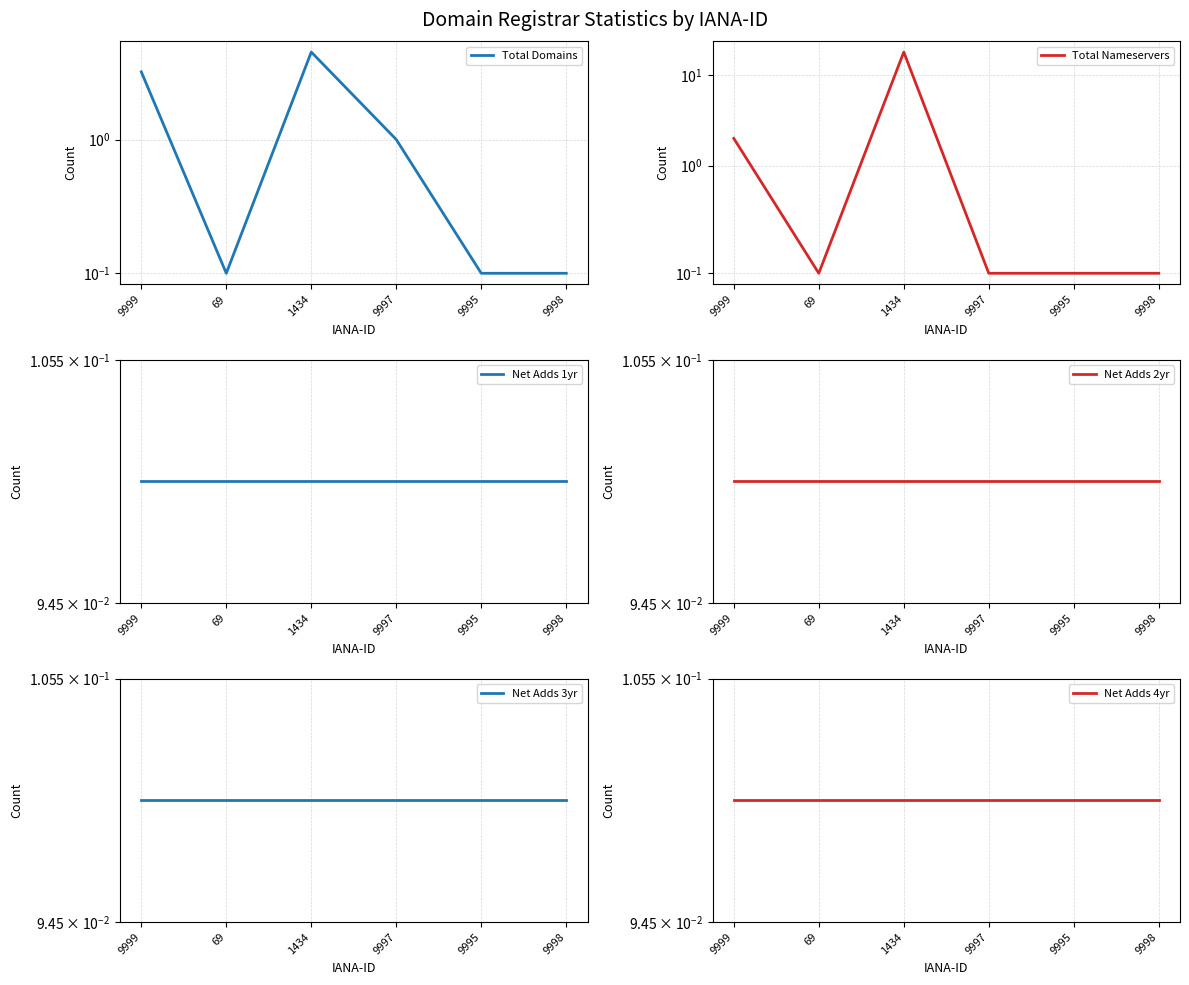

At 9997, list the series in order from smallest to largest.

Total Nameservers, Net Adds 1yr, Net Adds 2yr, Net Adds 3yr, Net Adds 4yr, Total Domains